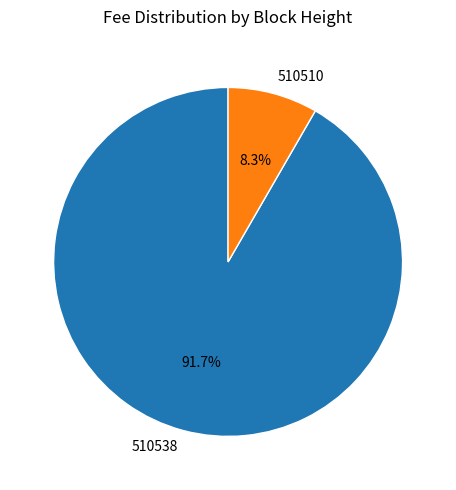

How many slices are in this pie chart?

2